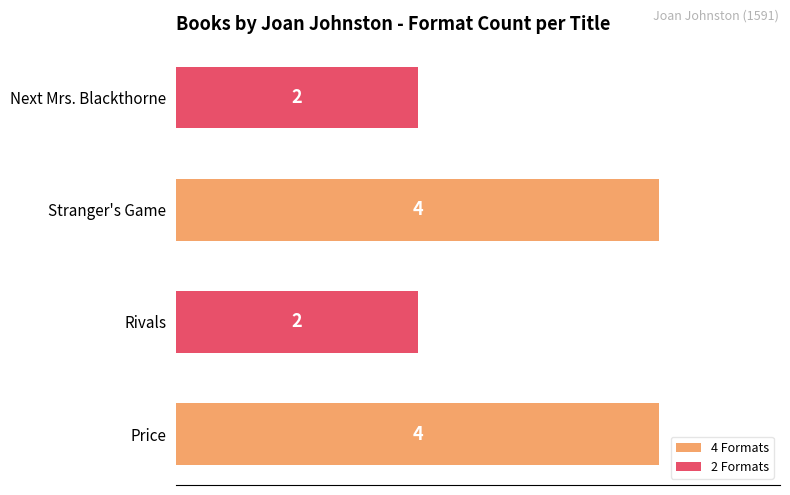

Reading top to bottom, transcribe all the data shown in this chart.

Next Mrs. Blackthorne=2	Stranger's Game=4	Rivals=2	Price=4